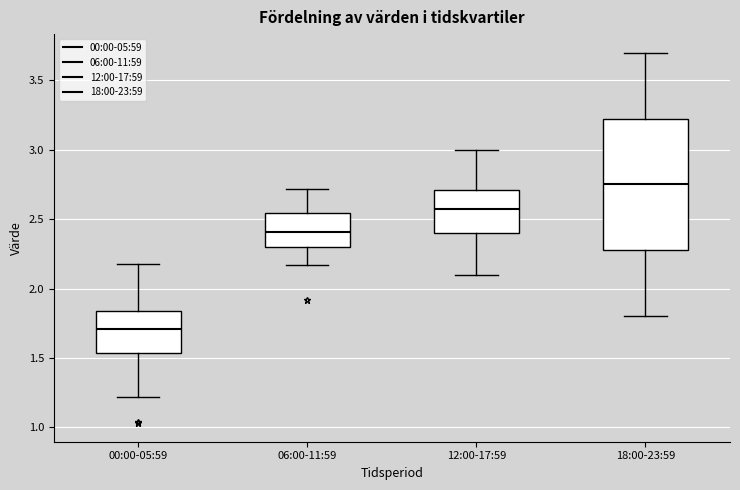

Which box has the lowest median line?

00:00-05:59